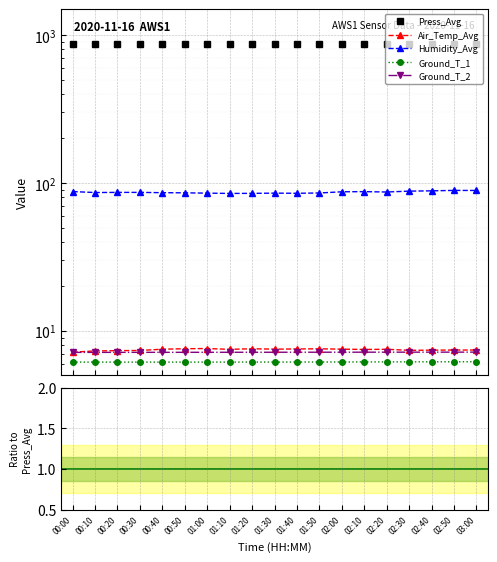

What is the label of the 14th point from the right?

00:50